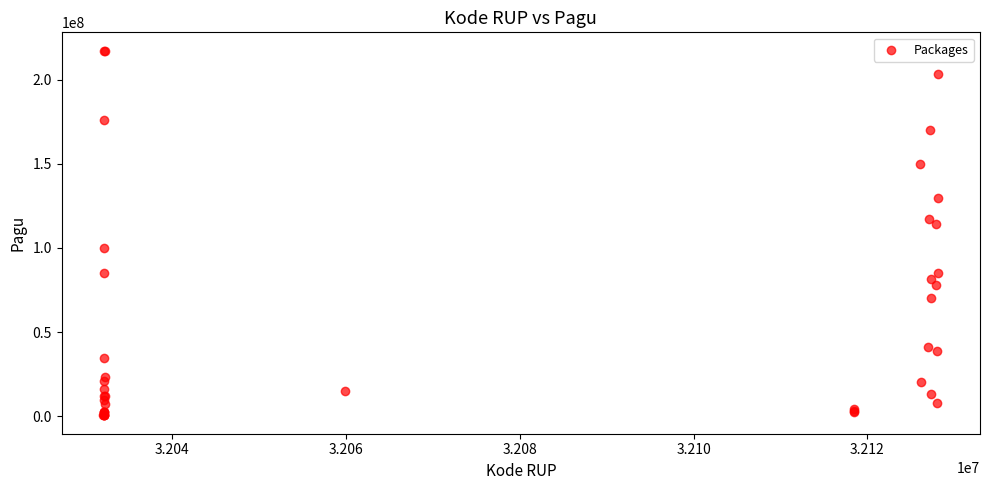

What Y value in the scatter plot is closest to 108830000?

114296000